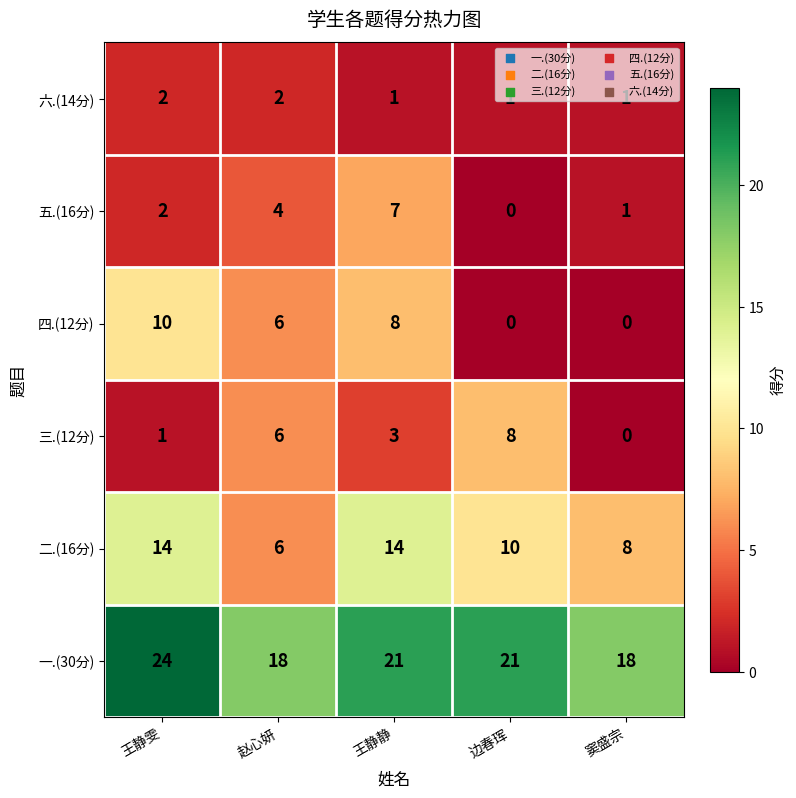

True or false: 五.(16分) has a value of 2 at 赵心妍.

False